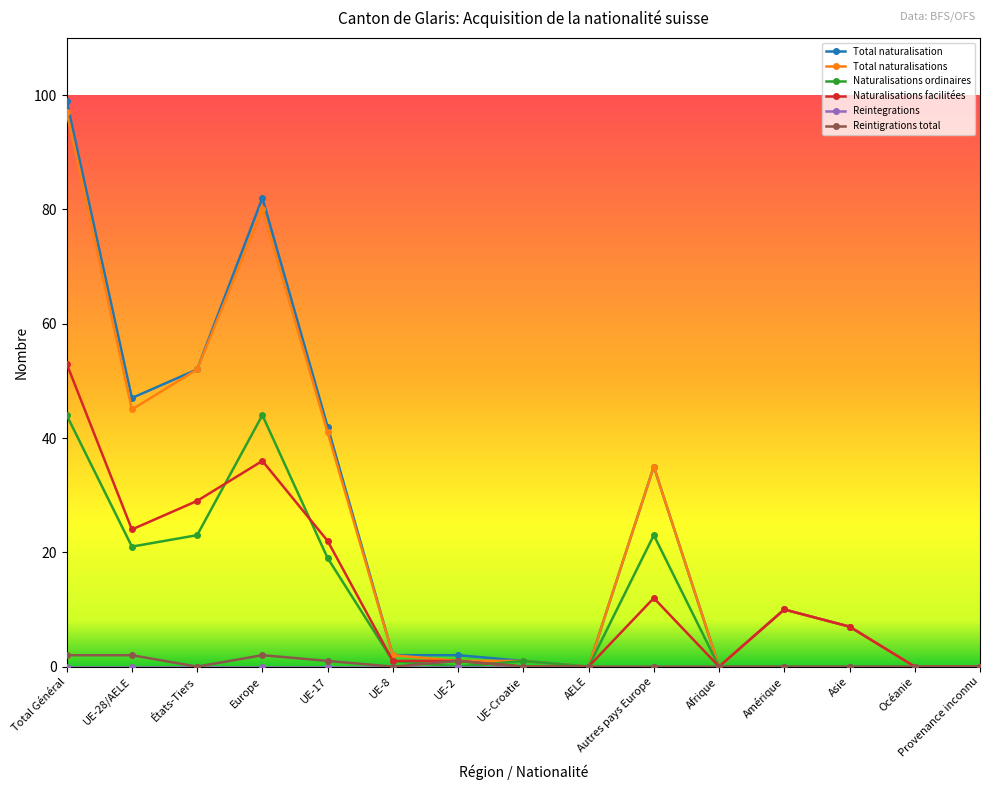

What is the difference between the Total naturalisation values at UE-2 and AELE?

2